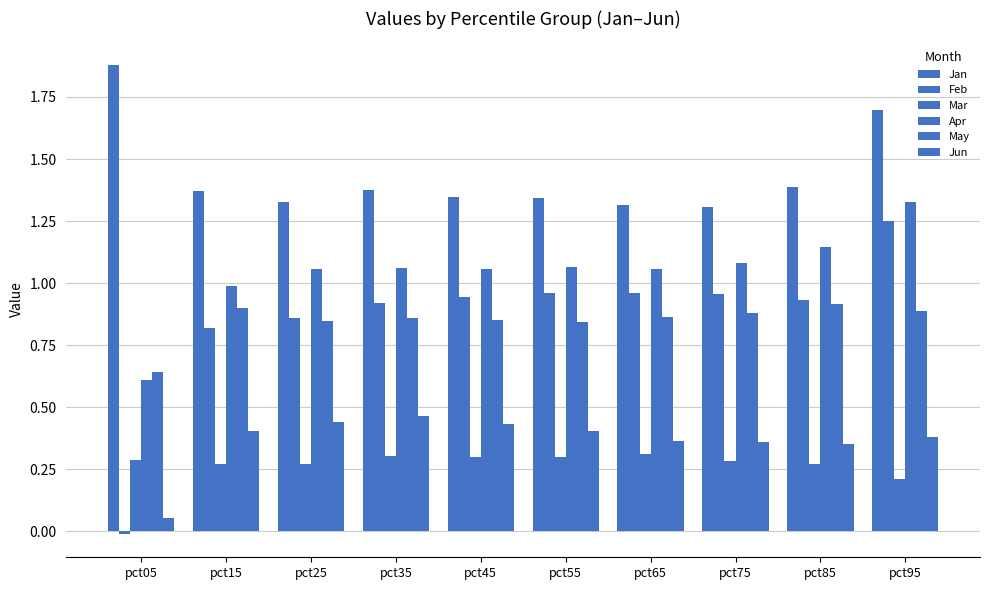

What is the maximum value shown in the chart?

1.9